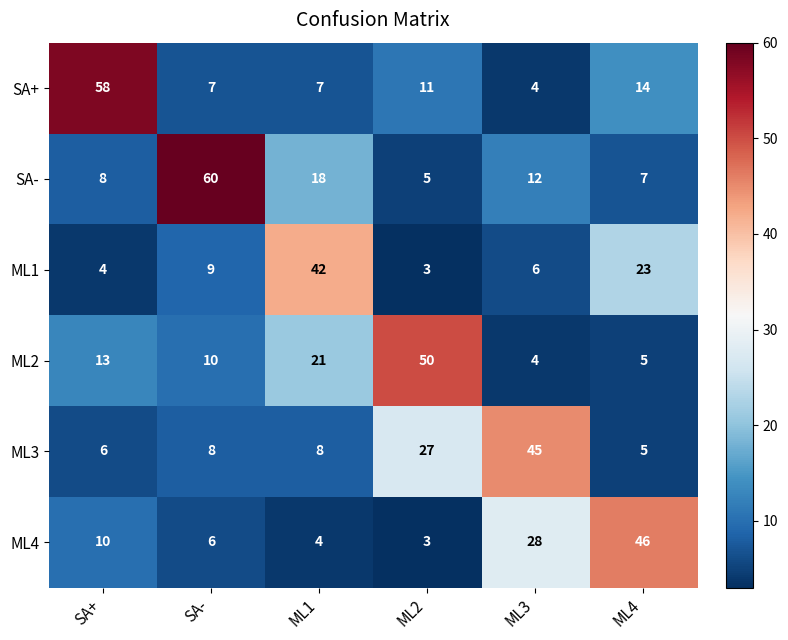

What is the difference between the ML2 values at ML2 and SA-?

40